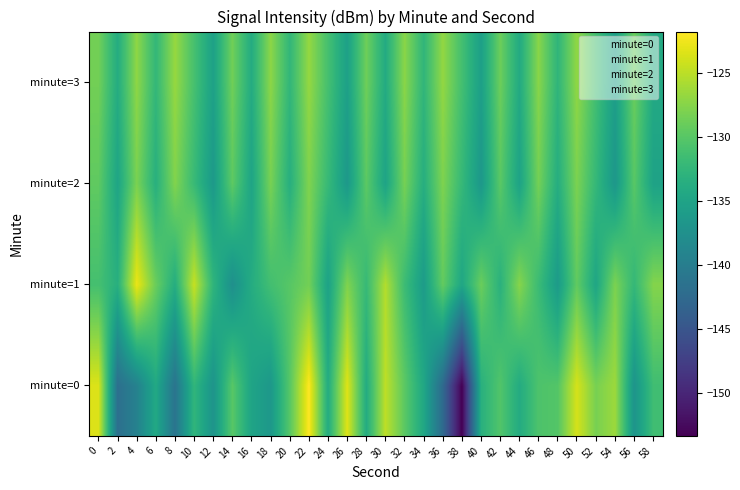

What is the spread (max minus min) of values at 20?

3.5